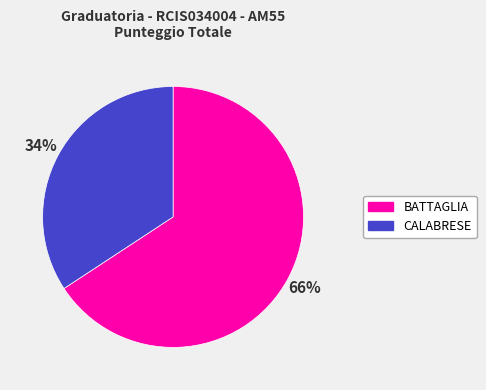

Between CALABRESE and BATTAGLIA, which is larger?

BATTAGLIA